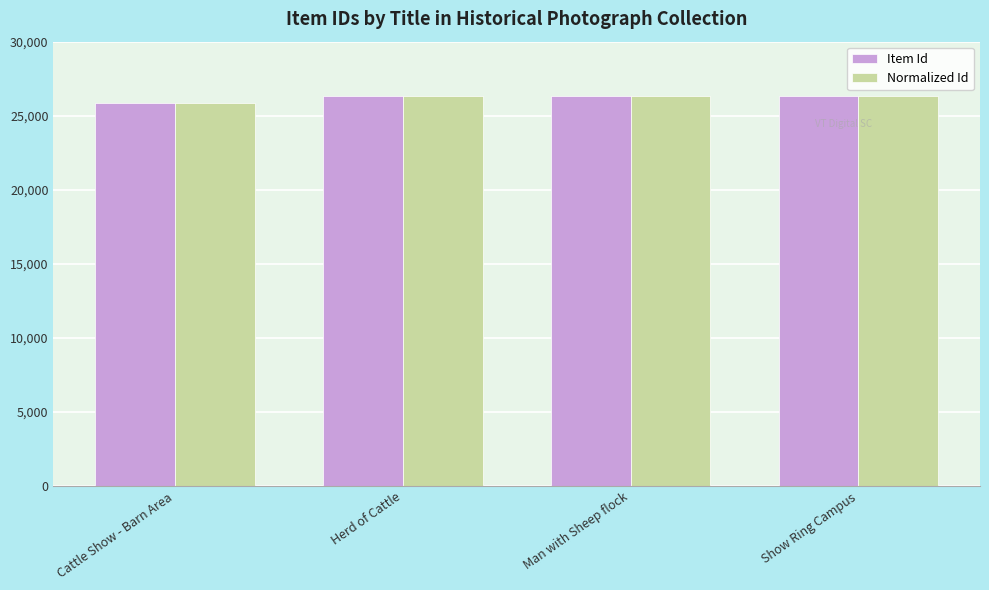

What position from the right is Herd of Cattle?

3